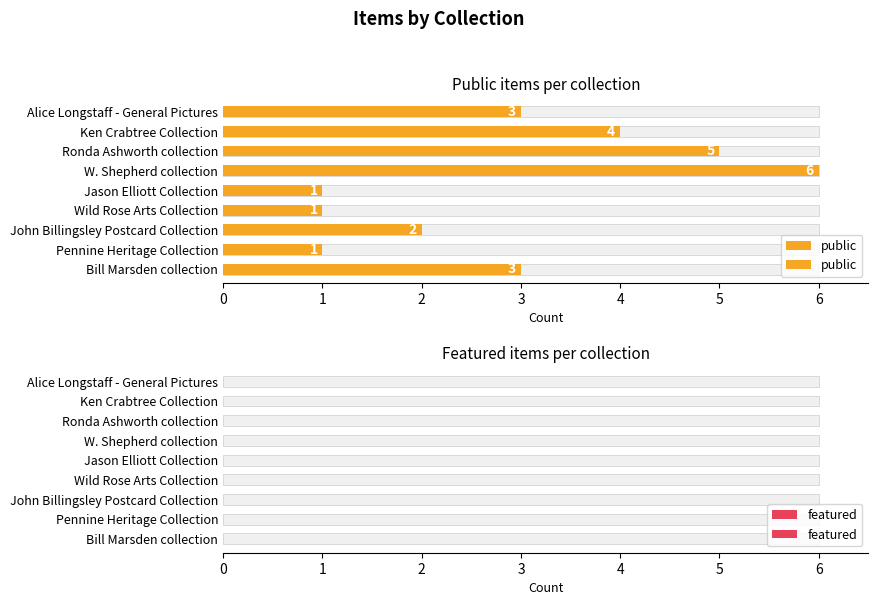

Between 0 and 5, which series saw the biggest shift?

public